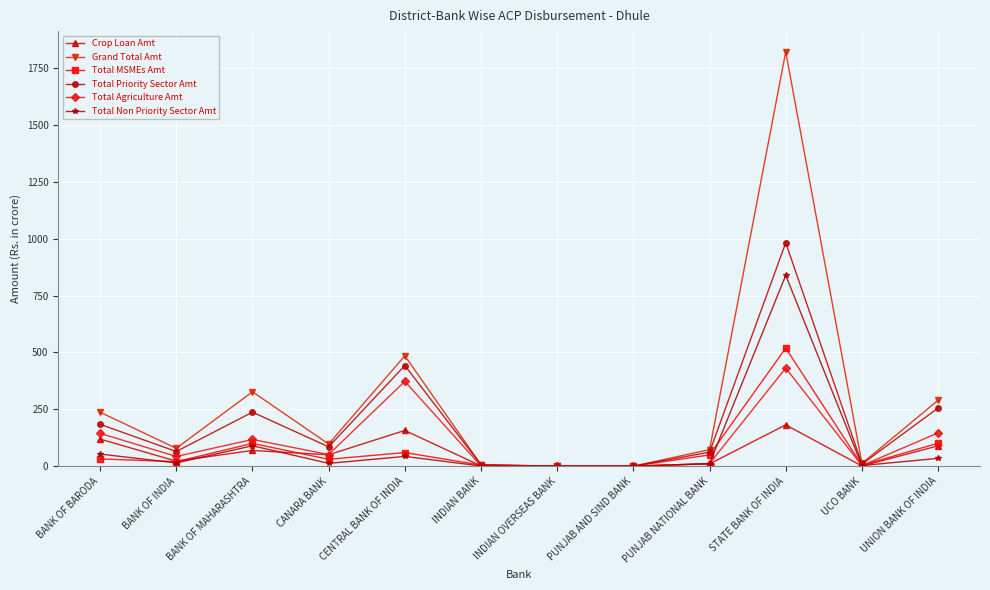

Where is Total MSMEs Amt nearest to the value 259?

UNION BANK OF INDIA